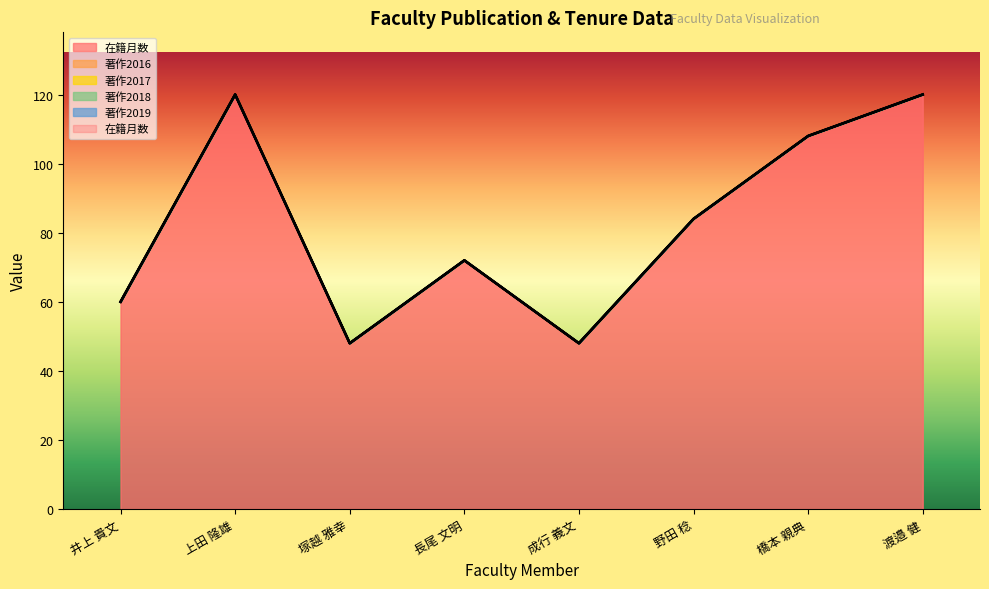

Which has a higher value, 野田 稔 or 上田 隆雄?

上田 隆雄